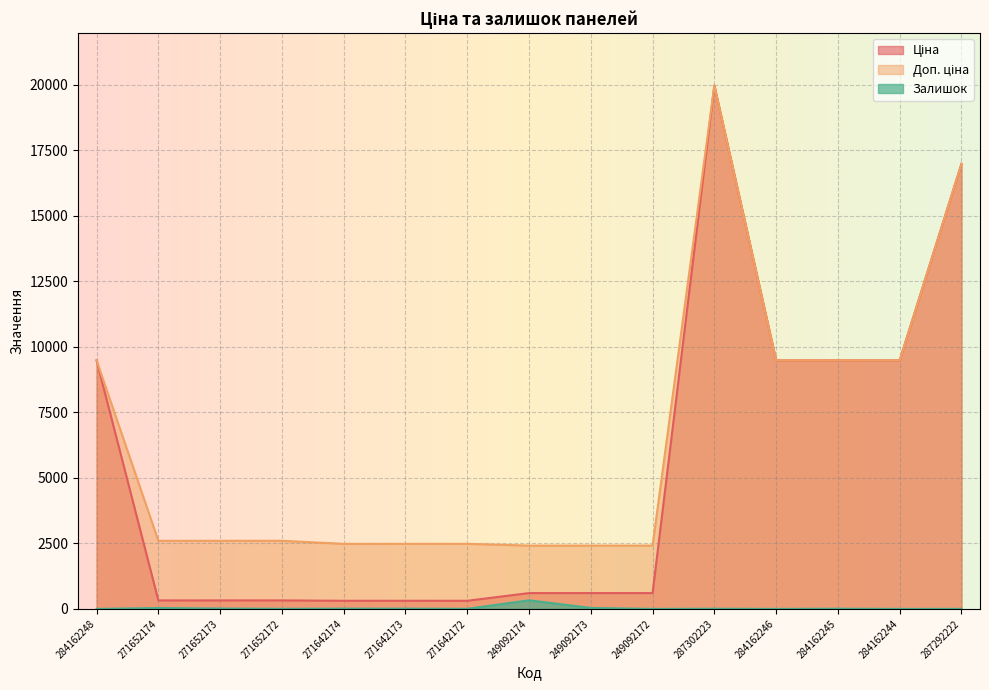

At how many categories does at least one series exceed 16023?

2